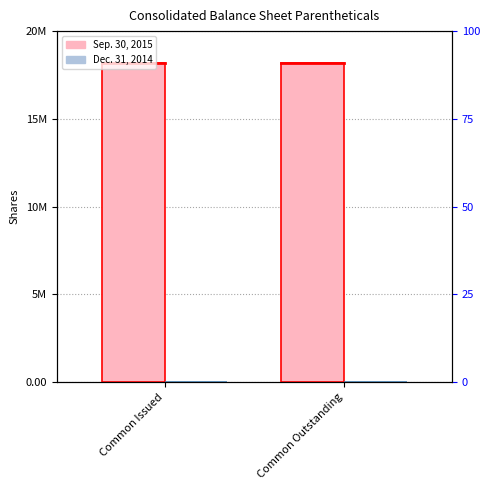

Reading left to right, list all the values displayed in this chart.

Sep. 30, 2015: Common Issued=18128481	Common Outstanding=18128481
Dec. 31, 2014: Common Issued=0	Common Outstanding=0